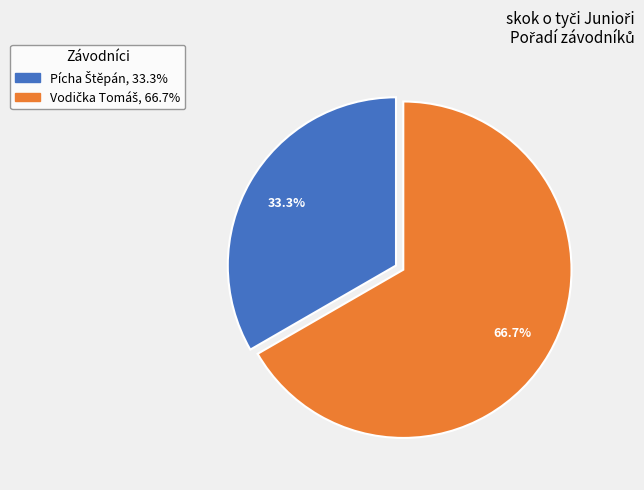

Does any single category account for the majority?

Yes